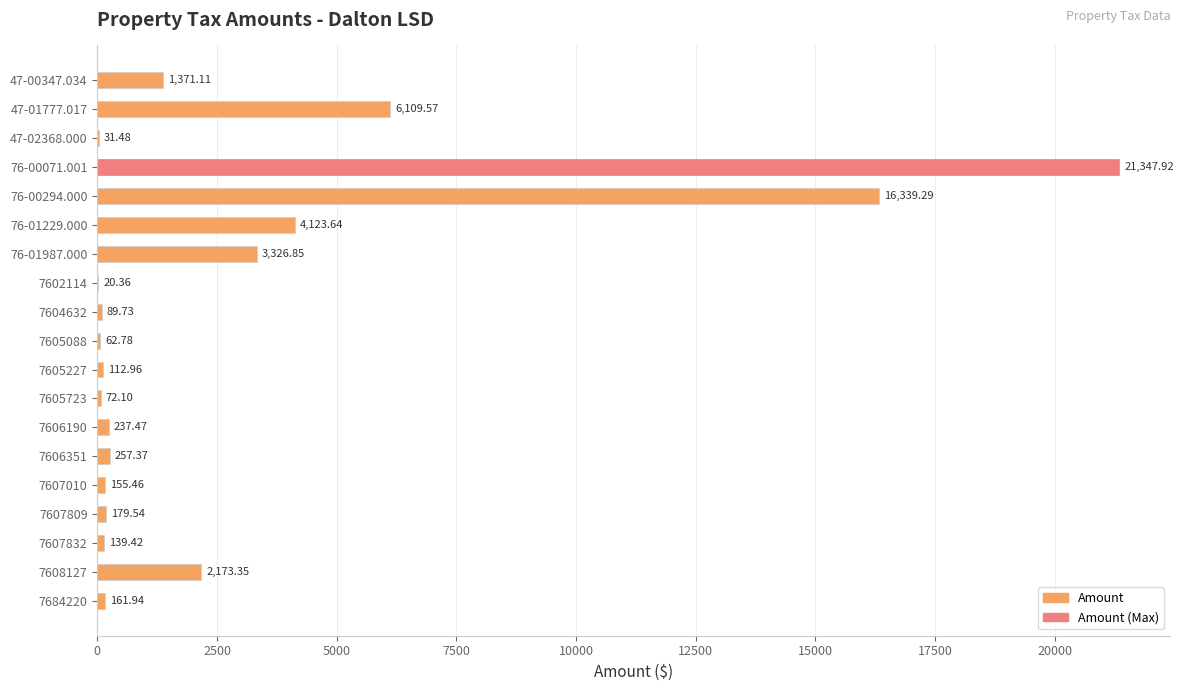

Are the bars grouped side by side (vs. stacked)?

No